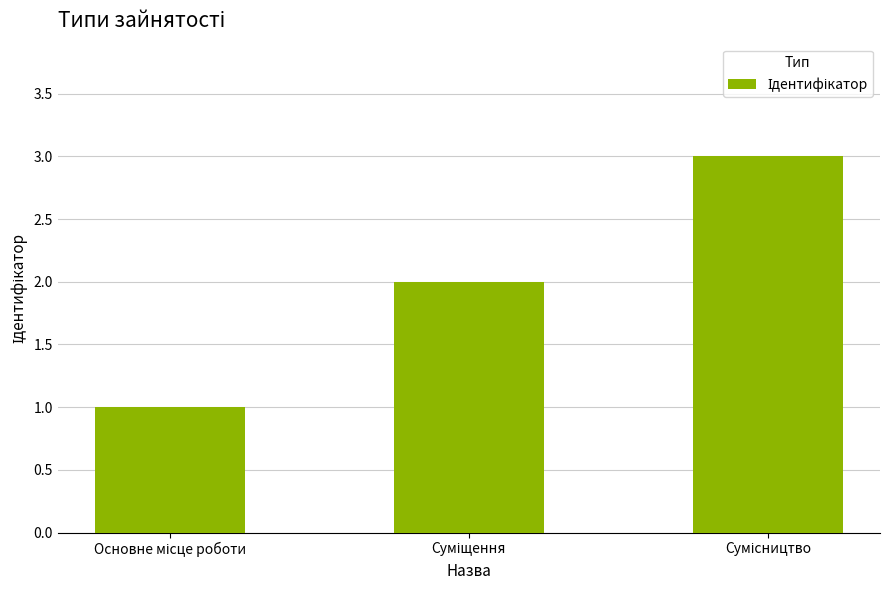

Reading left to right, list all the values displayed in this chart.

1	2	3